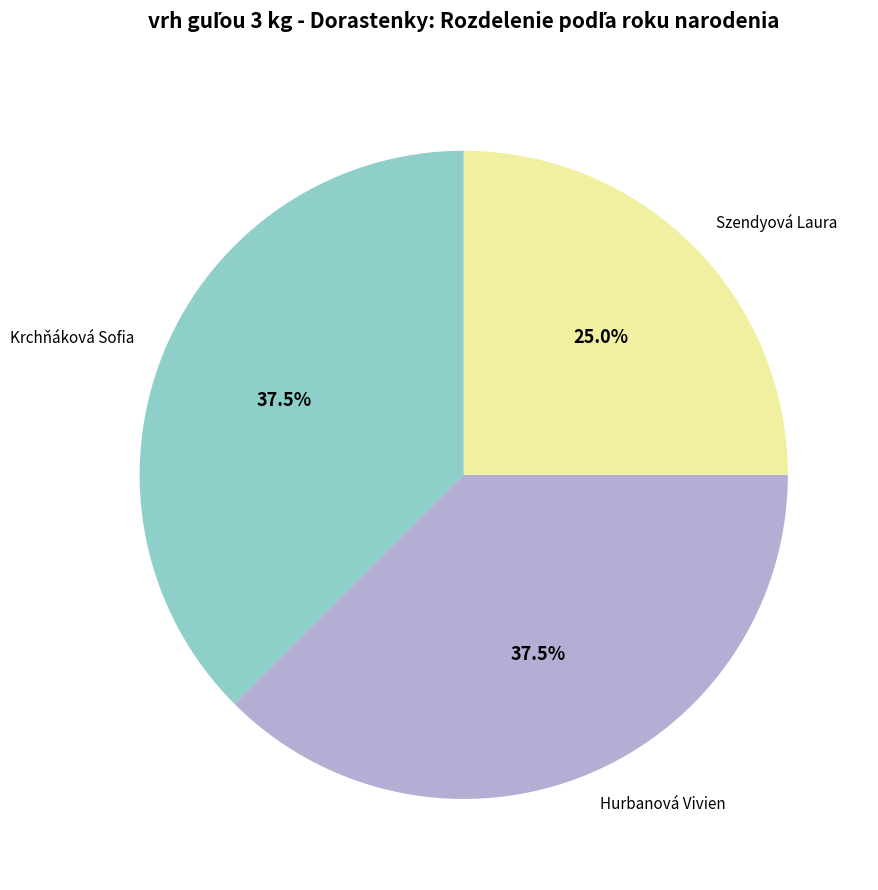

What portion of the pie excludes Hurbanová Vivien?

62.5%